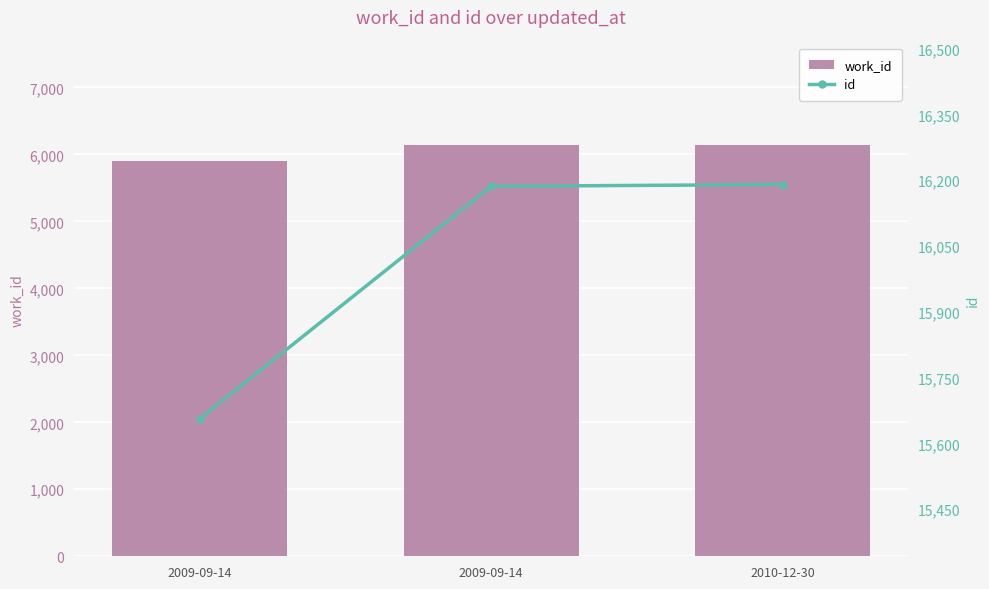

What is the minimum value shown in the chart?

5896